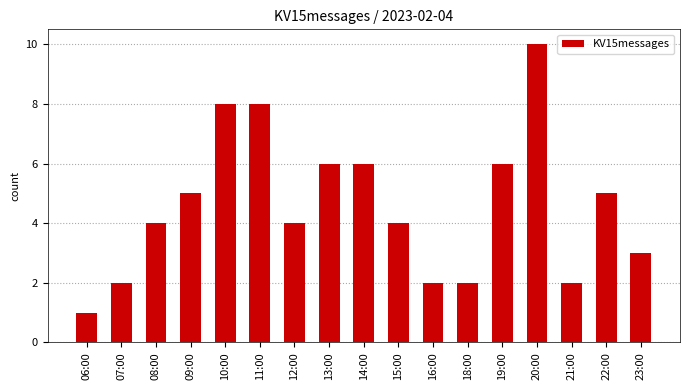

Which category has the highest value across all series?

20:00